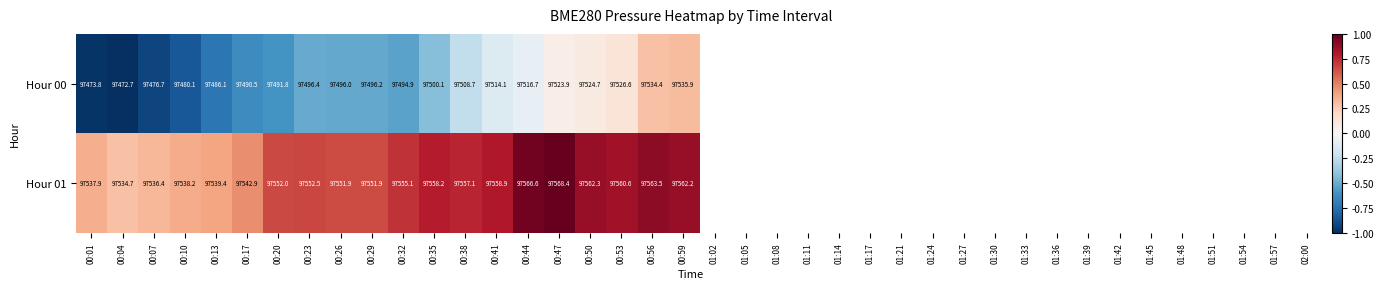

At which category does the chart reach its peak across all series?

00:47